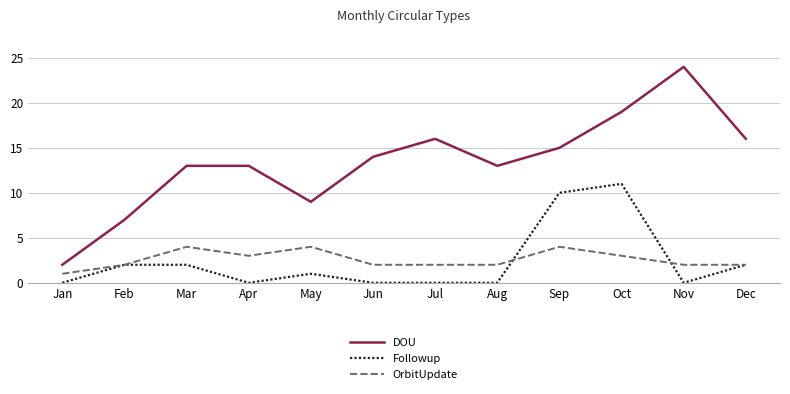

Rank the series by their maximum value, from lowest to highest.

OrbitUpdate, Followup, DOU